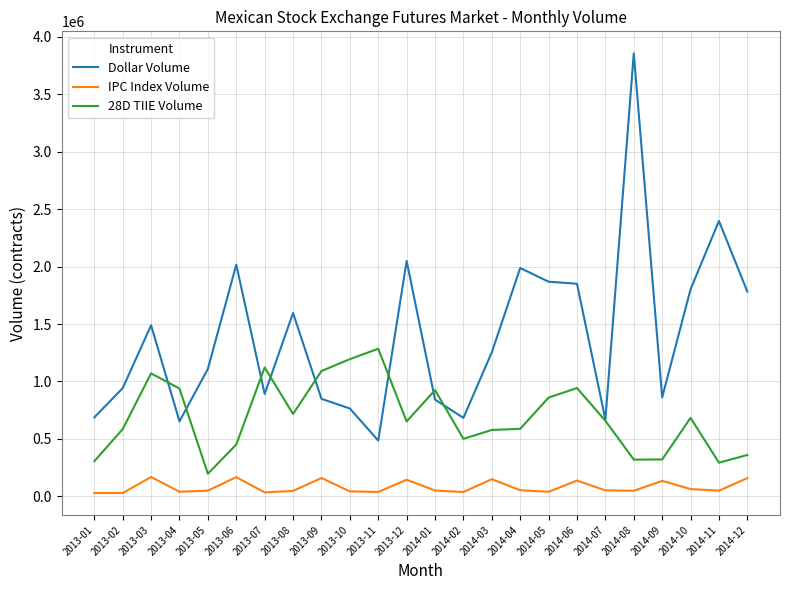

What position from the right is 2014-11?

2